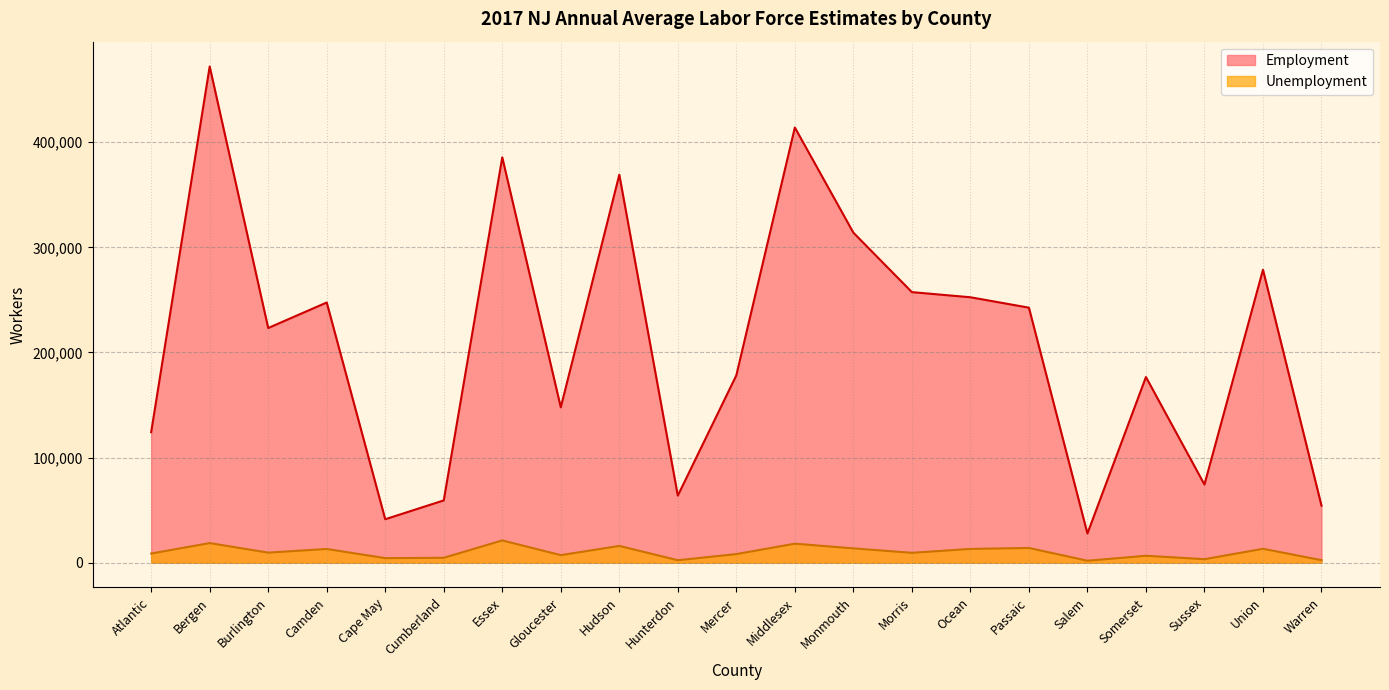

Reading left to right, list all the values displayed in this chart.

Employment: 124159	472058	223221	247495	41273	59207	385580	147741	369087	63786	178196	413998	313956	257363	252487	242573	27739	176577	74279	278642	54237
Unemployment: 8644	18598	9522	13002	4289	4601	21143	7127	15907	2293	8129	18035	13579	9345	13054	13949	1822	6545	3276	13172	2353